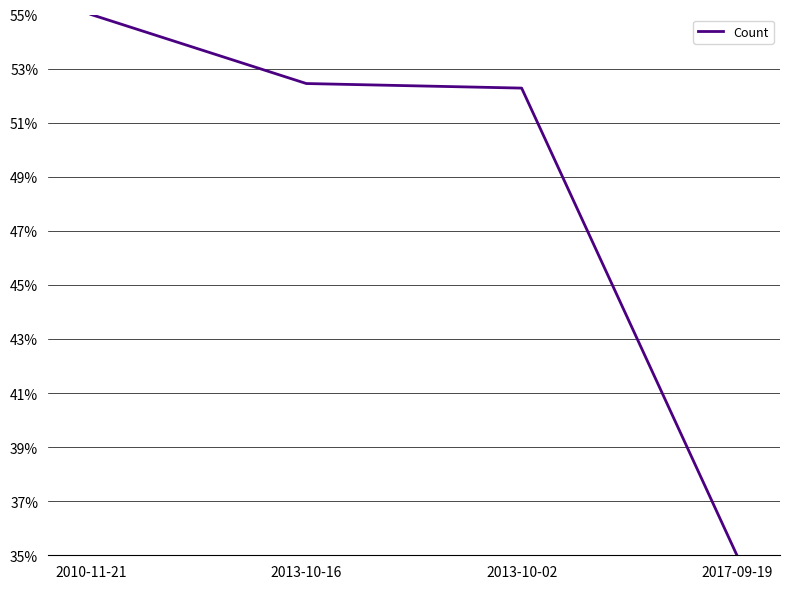

Approximately how many times larger is the value at 2013-10-16 compared to 2017-09-19?

1.5